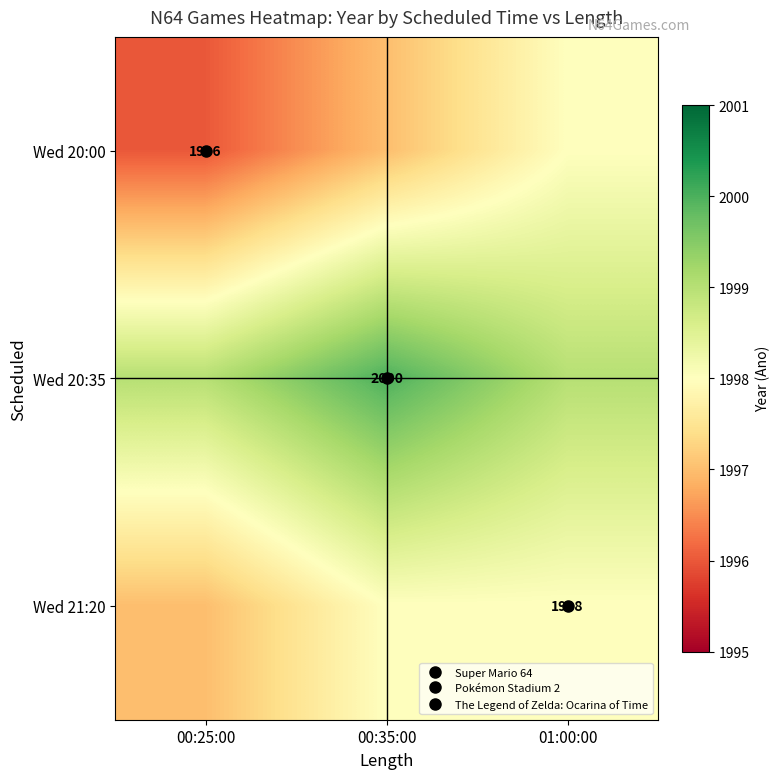

Is it true that Wed 20:00 equals 2742 at 01:00:00?

False